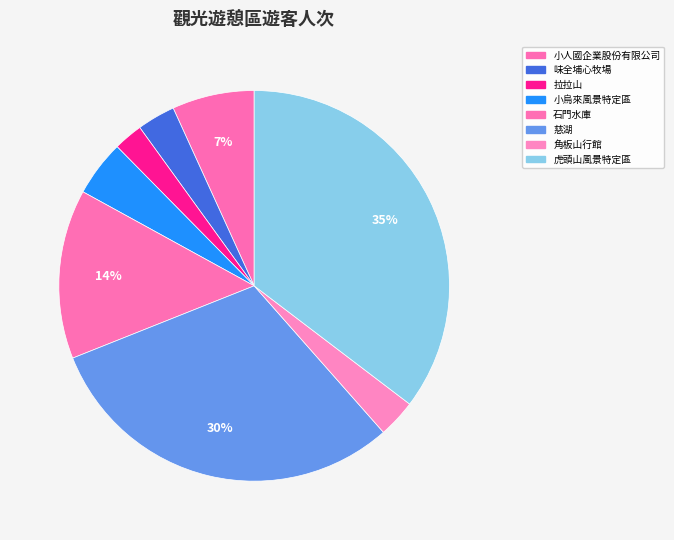

What is the change in value from 拉拉山 to 小烏來風景特定區?

+19066